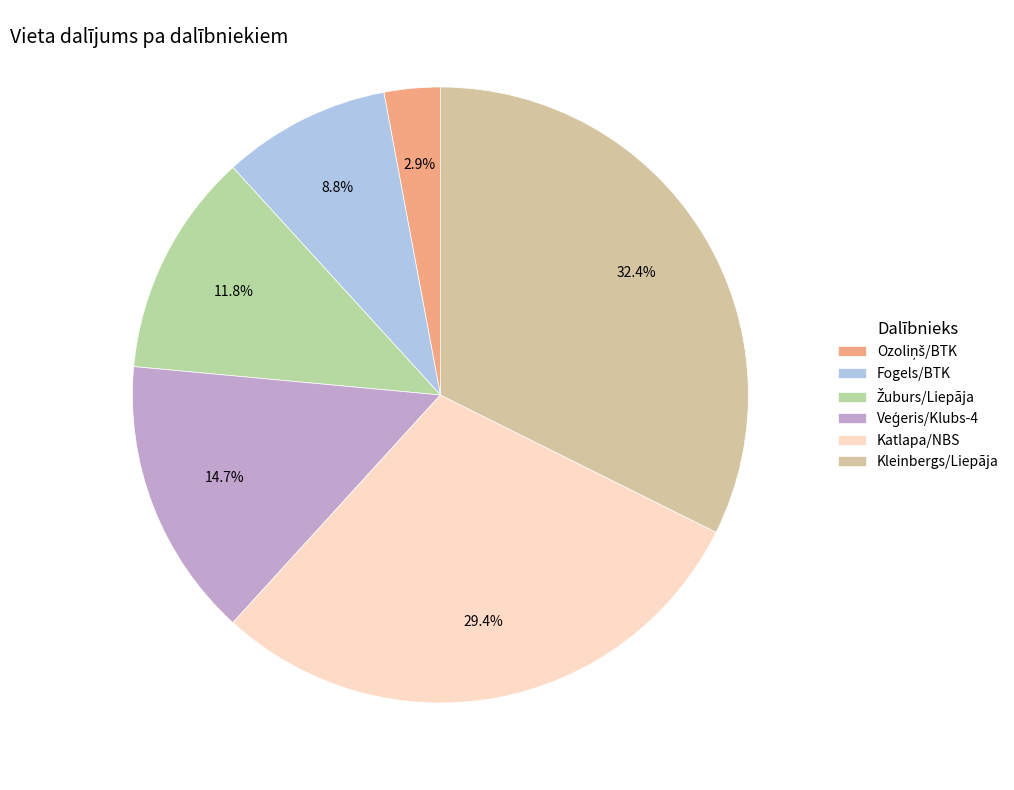

Which slice is the smallest?

BTK (Jānis Ozoliņš)